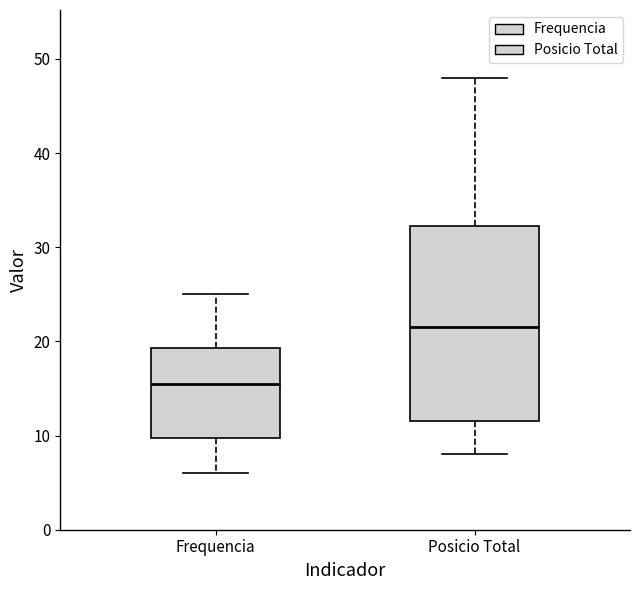

Reading left to right, read every box against the y-axis: the position of its median line, the range the box covers, and the ends of its whiskers. The values are not printed on the chart, so give them approximately, as read against the axis.

Frequencia: median 16, box 10 to 19, whiskers 6 to 25
Posicio Total: median 22, box 12 to 32, whiskers 8 to 48